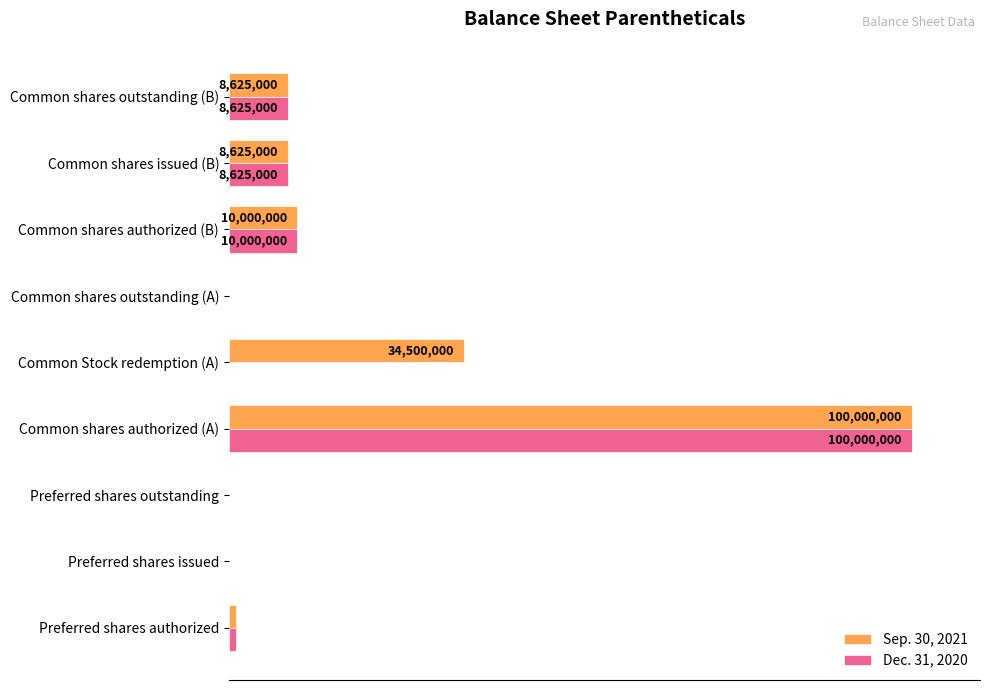

List the series in order of their peak value, highest first.

Sep. 30, 2021, Dec. 31, 2020